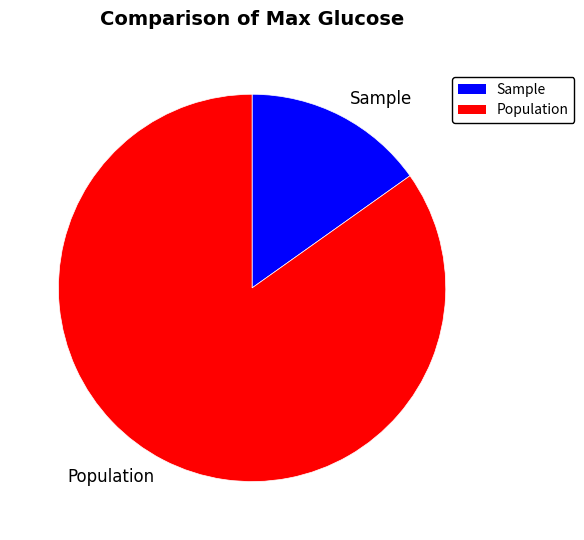

Is it true that Sample is 15% of the pie?

True